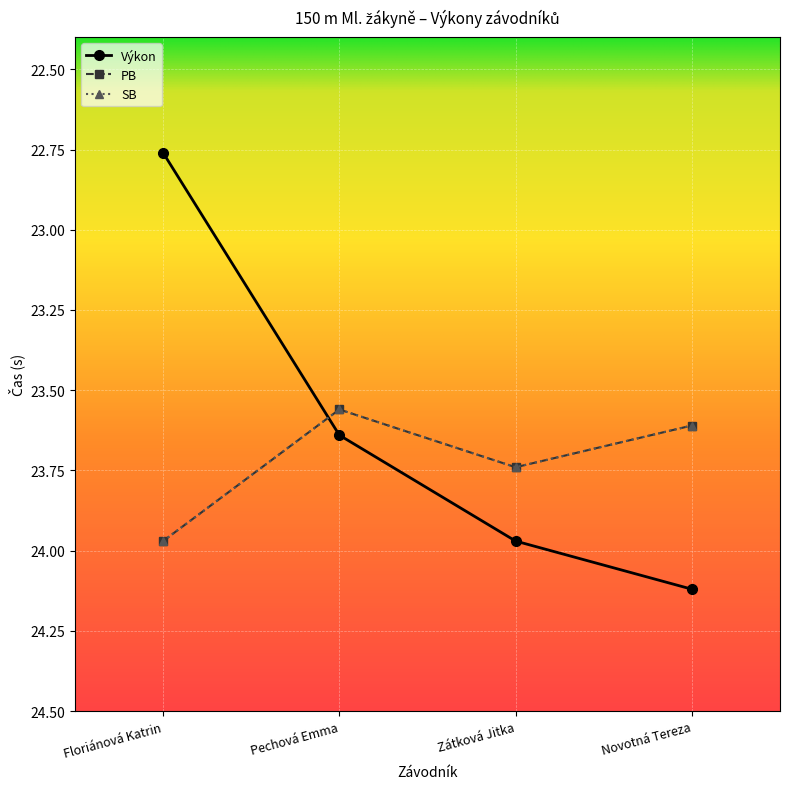

Is it true that PB equals 23.7 at Zátková Jitka?

True